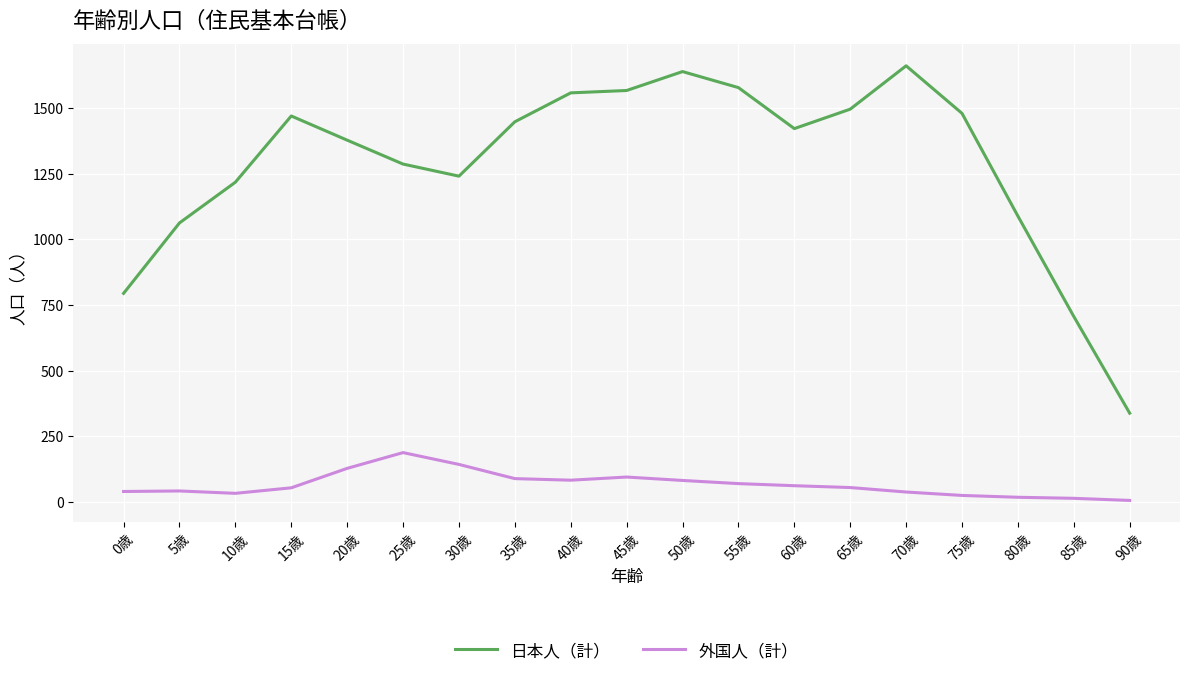

The value of 日本人（計） at 20歳 is 1824. True or false?

False